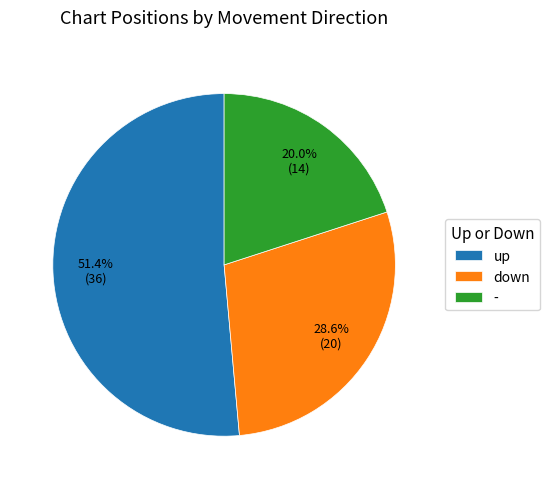

Between - and up, which is larger?

up